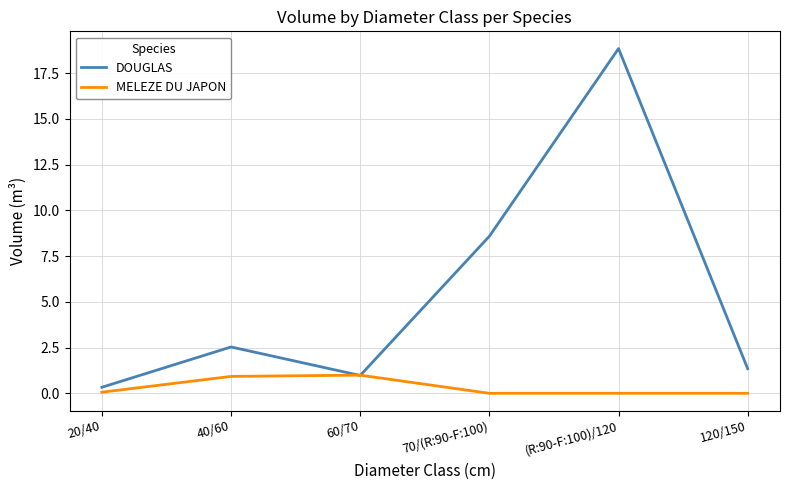

What is the total value across all series at 20/40?

0.4